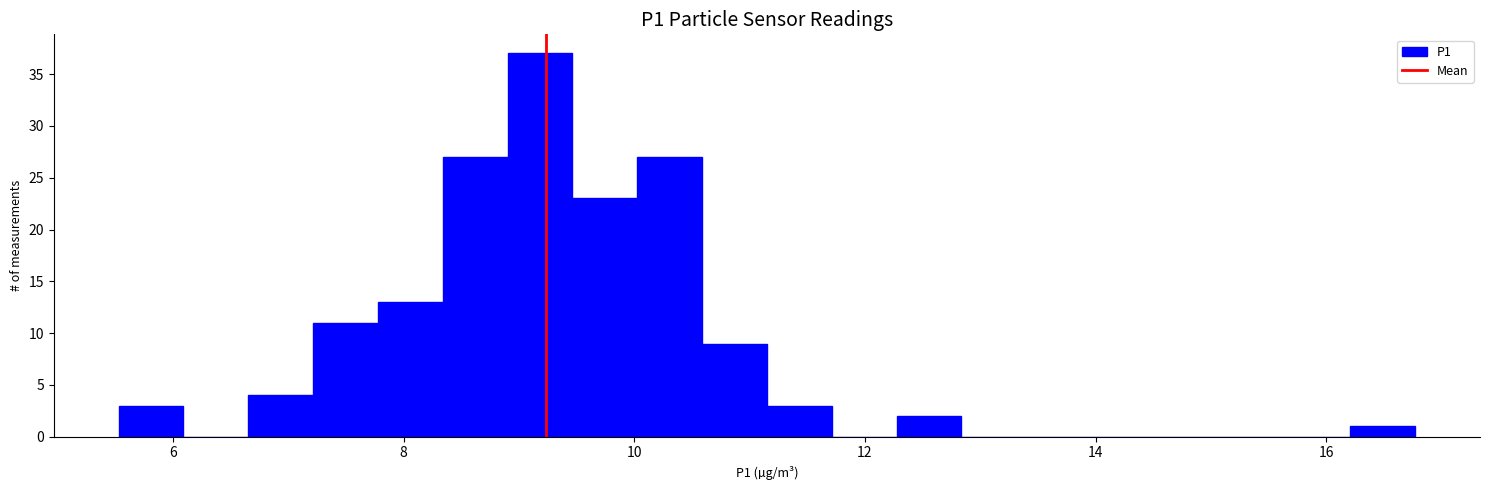

Around what value on the x-axis is the tallest bar? Give the approximate position of its centre, as read against the axis.

9.2